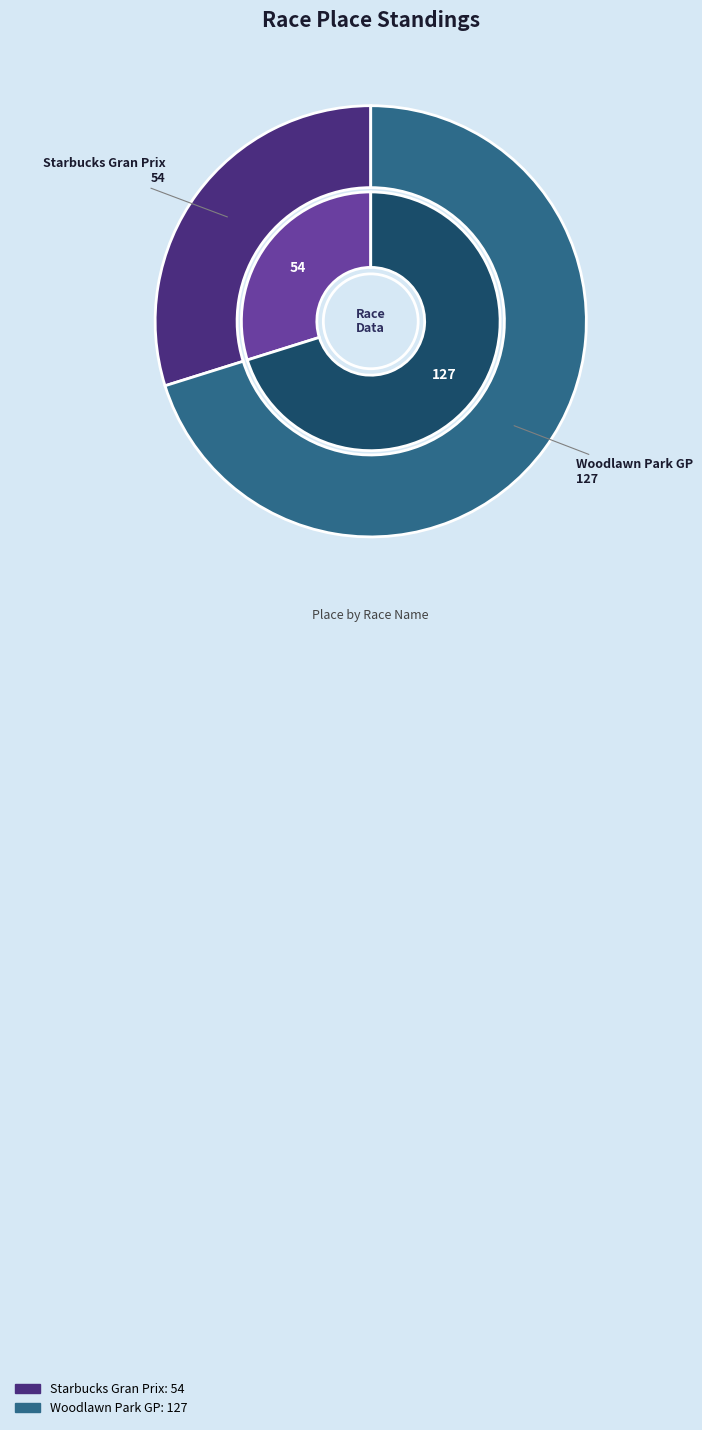

Is there any slice that represents more than half of the pie?

Yes